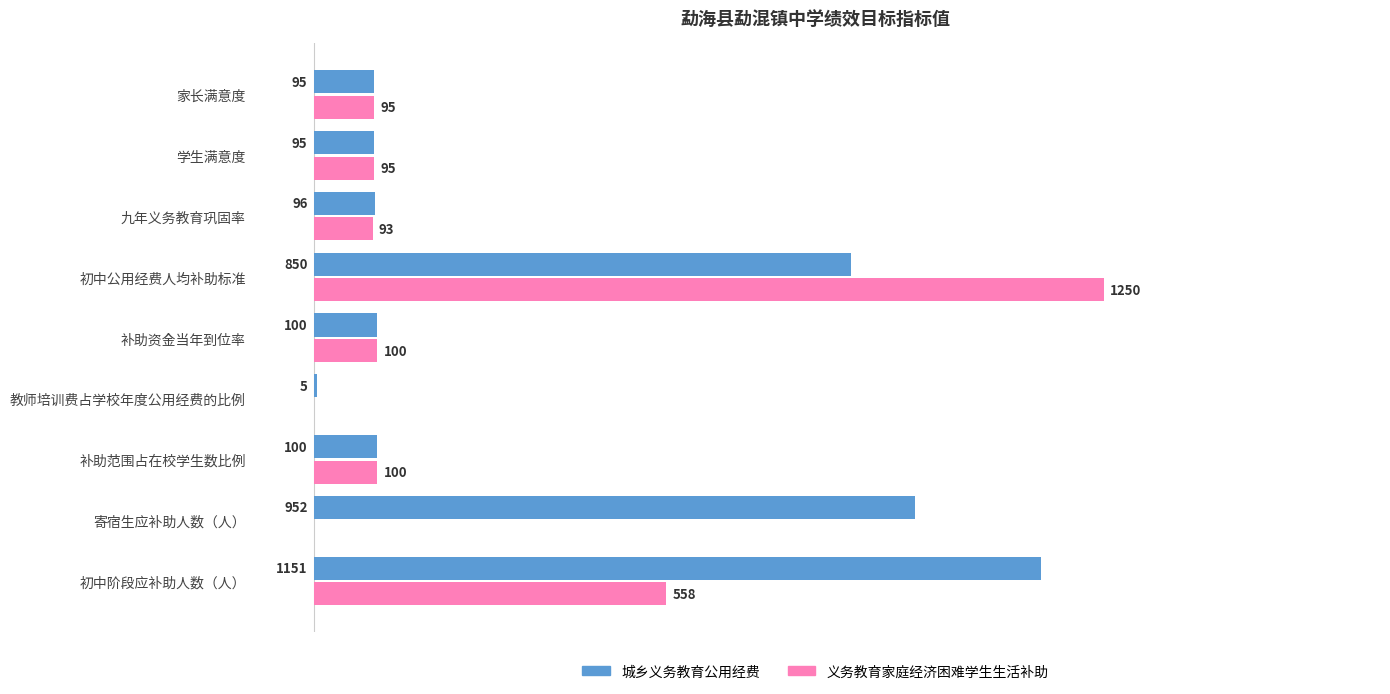

Between 寄宿生应补助人数（人） and 补助范围占在校学生数比例, which series saw the biggest shift?

城乡义务教育公用经费